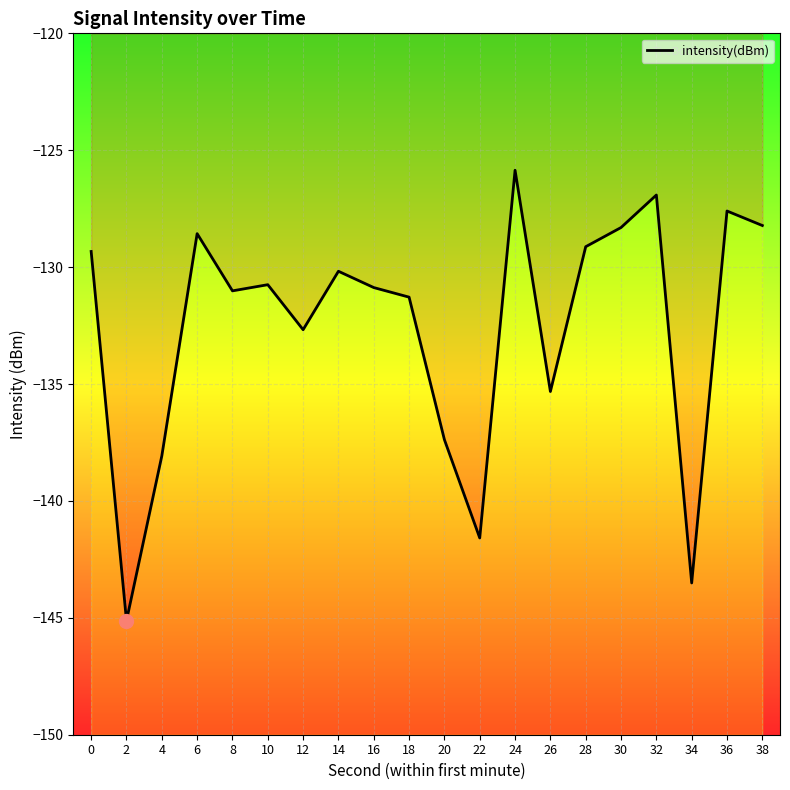

Reading right to left, list all the values displayed in this chart.

38=-128.2	36=-127.6	34=-143.5	32=-126.9	30=-128.3	28=-129.1	26=-135.3	24=-125.9	22=-141.6	20=-137.4	18=-131.3	16=-130.9	14=-130.2	12=-132.7	10=-130.8	8=-131.0	6=-128.6	4=-138.1	2=-145.1	0=-129.3